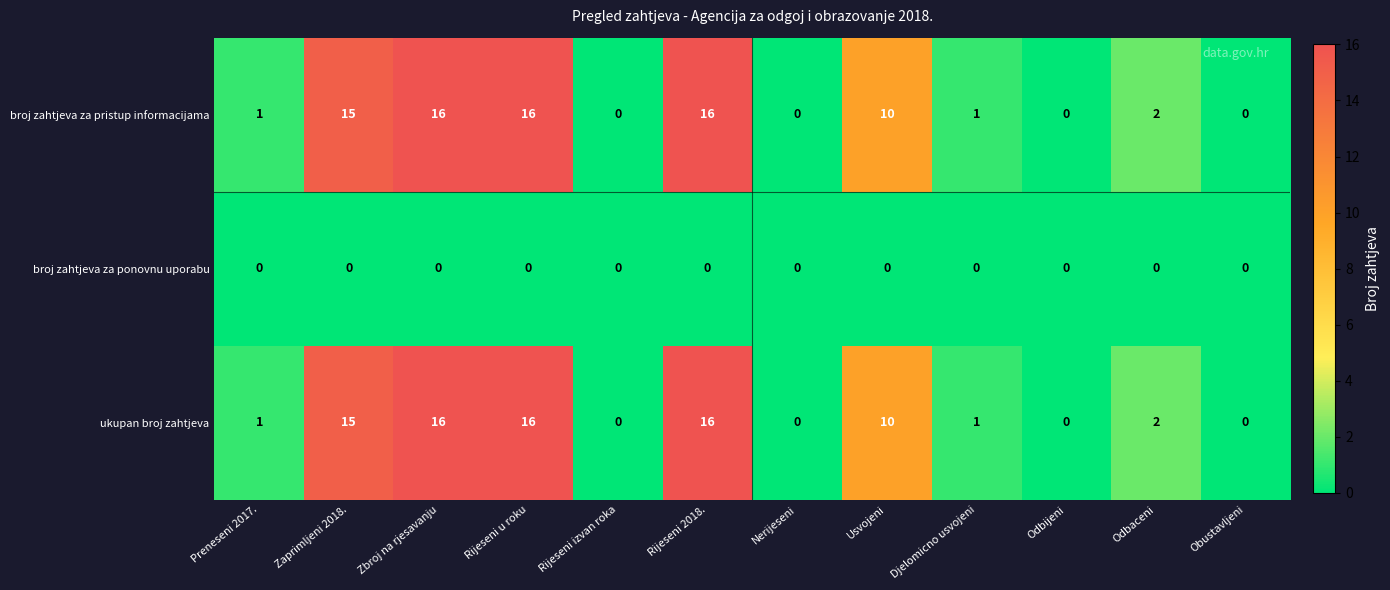

Is it true that broj zahtjeva za pristup informacijama equals -6 at Rijeseni izvan roka?

False